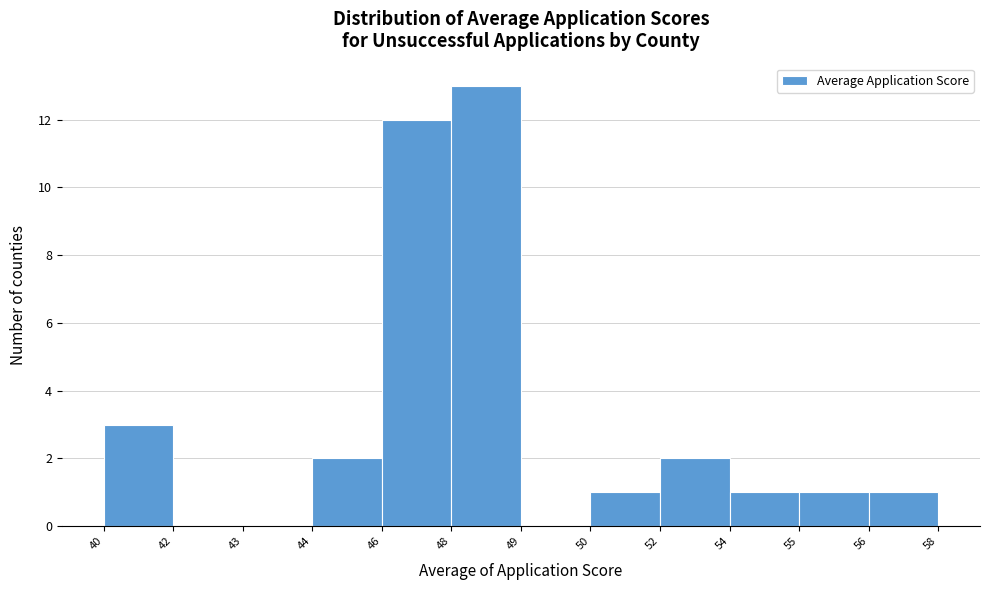

Reading left to right, extract all data points from this chart.

40=3	42=0	43=0	44=2	46=12	48=13	49=0	50=1	52=2	54=1	55=1	56=1